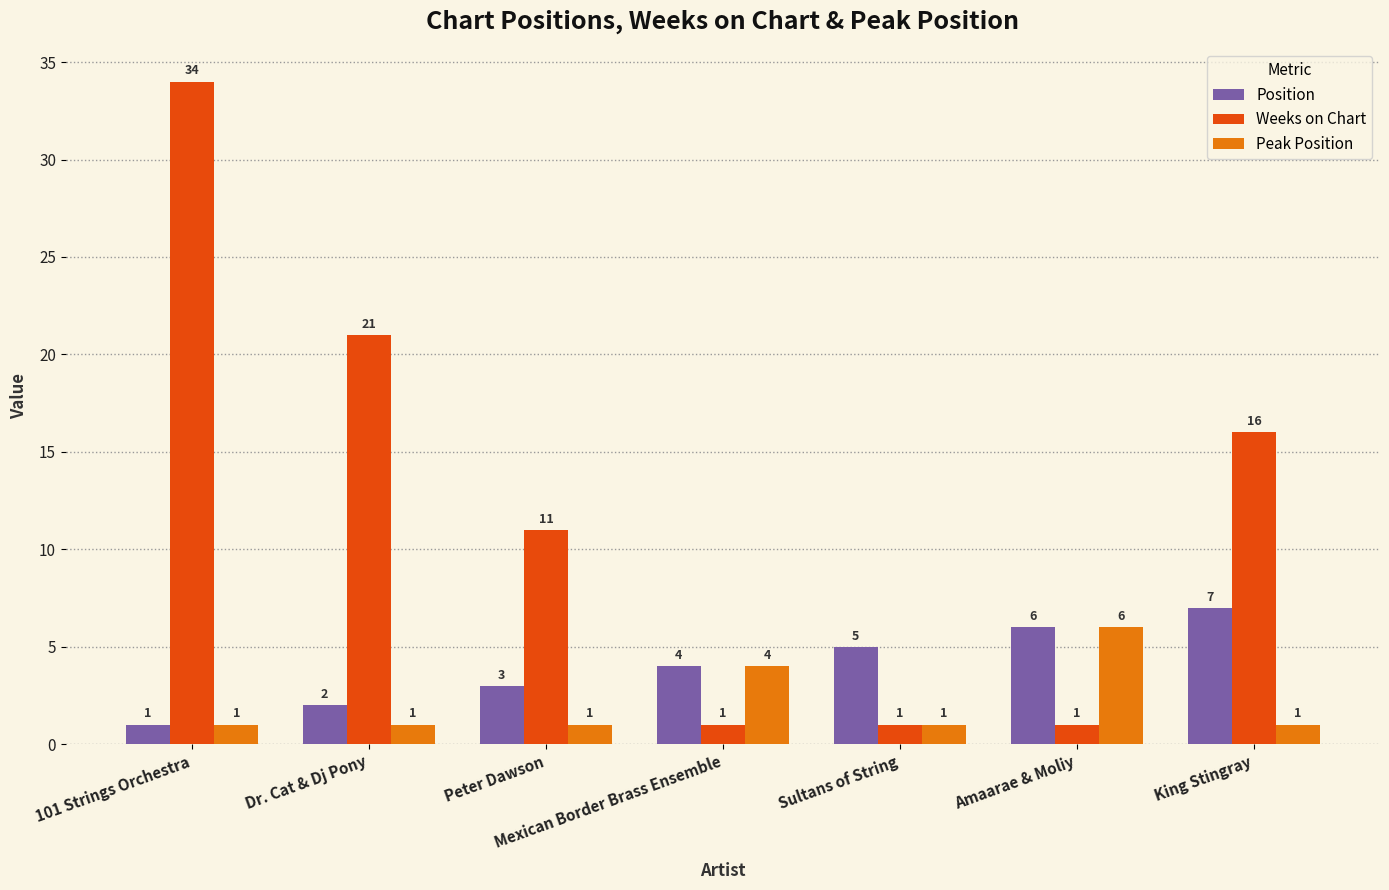

Which series has the largest range (max minus min)?

Weeks on Chart